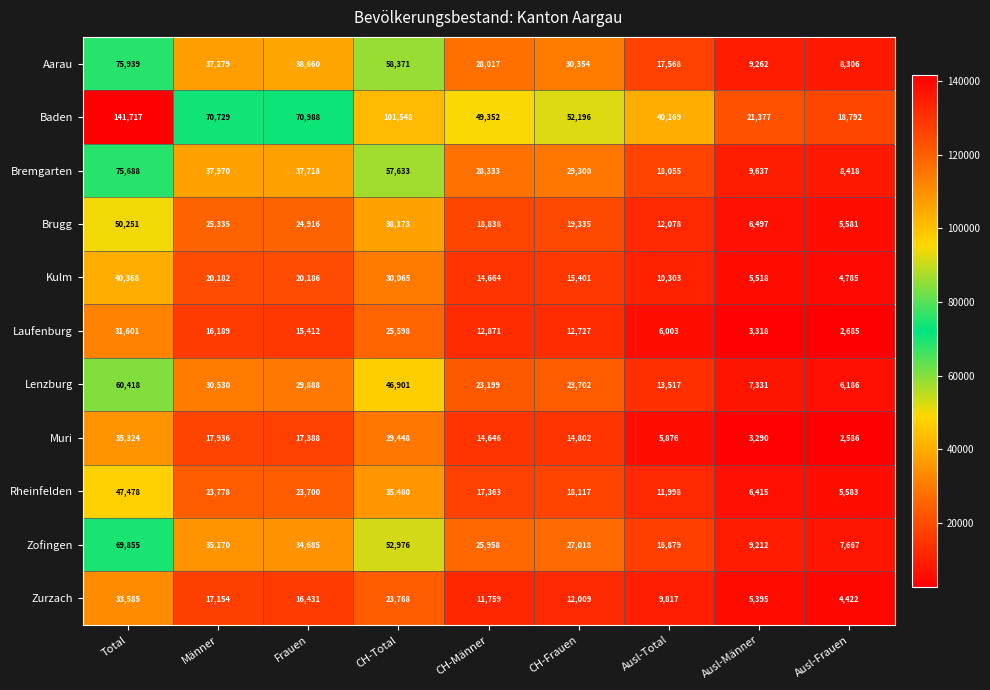

What is the minimum value shown in the chart?

2586